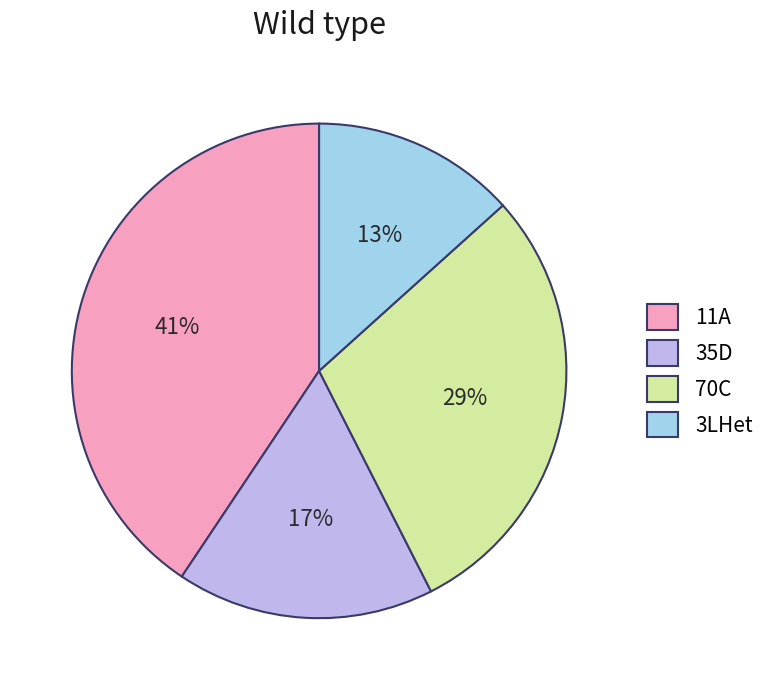

The 35D slice represents 31% of the pie. True or false?

False